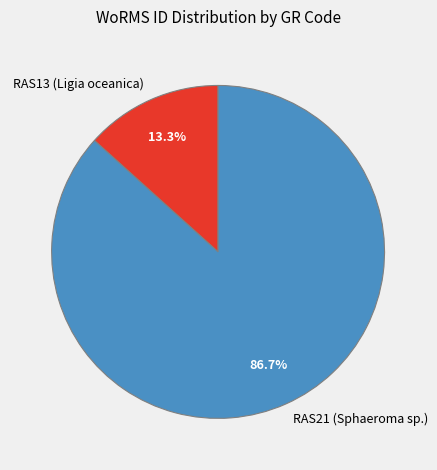

Rank the categories by value from highest to lowest.

RAS21 (Sphaeroma sp.), RAS13 (Ligia oceanica)